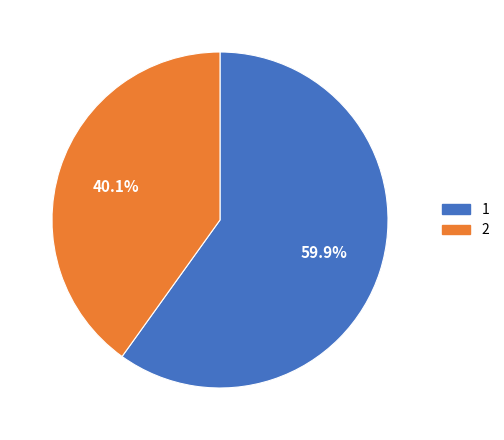

Does any single category account for the majority?

Yes